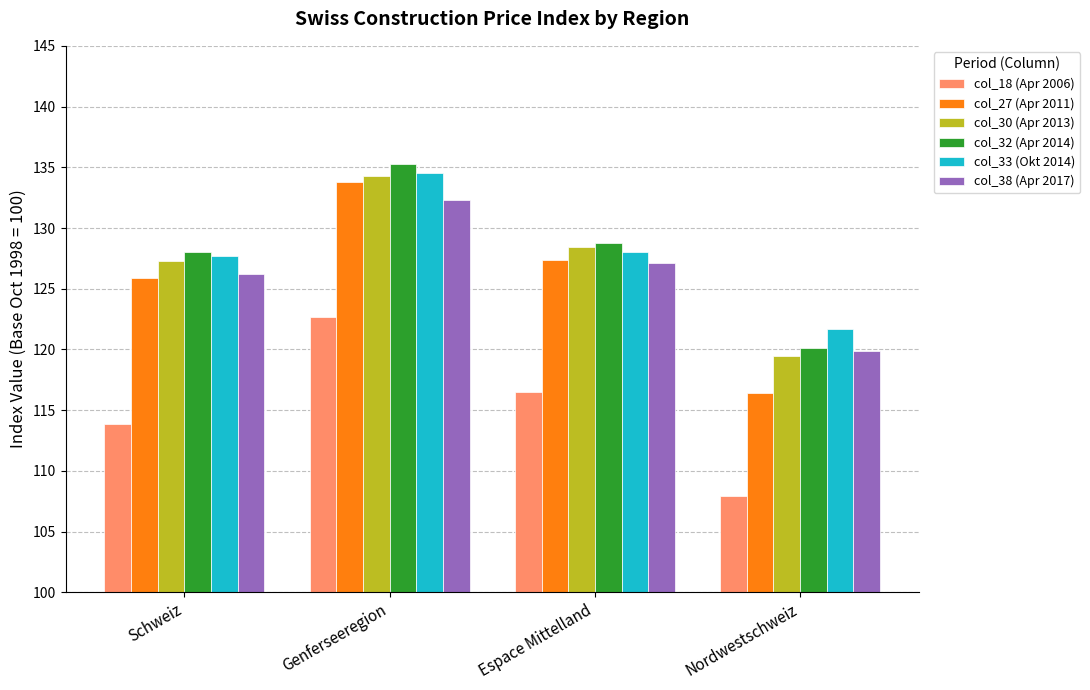

What is the label of the 1st bar from the left?

Schweiz